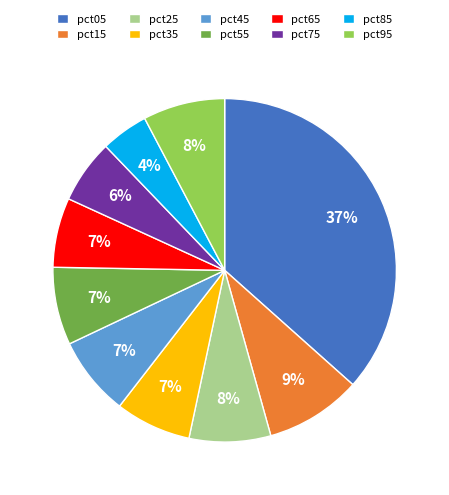

To the nearest percent, what is the average slice percentage?

10%